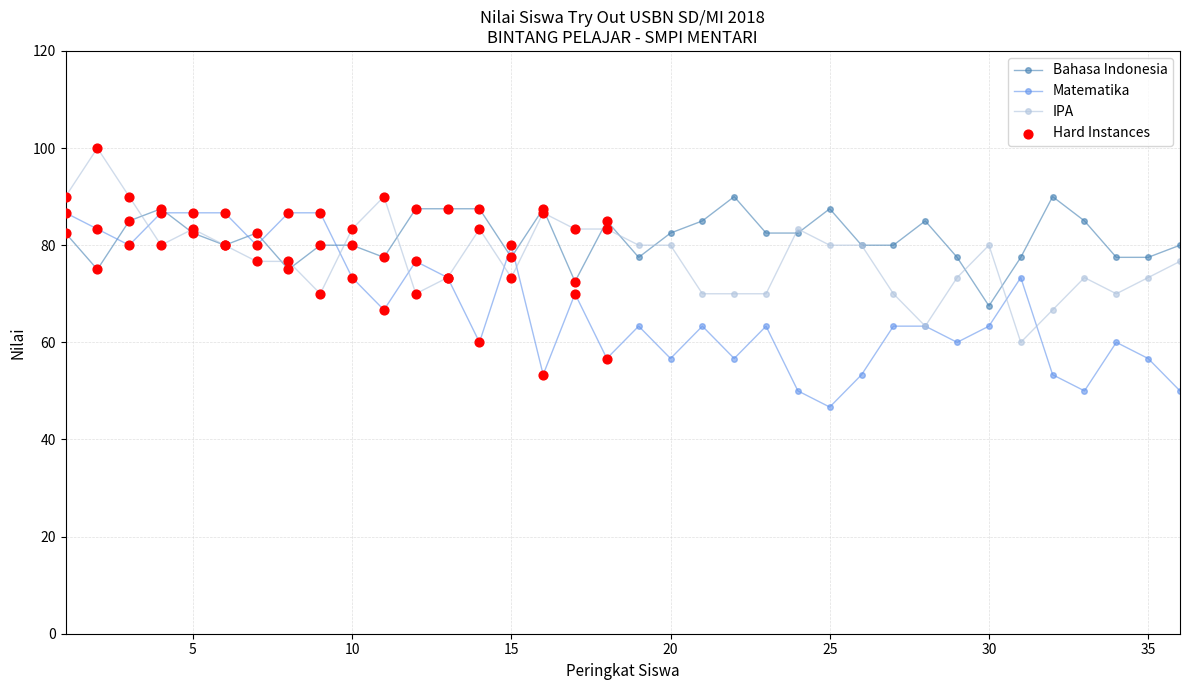

What is the highest value of the Bahasa Indonesia series?

90.0